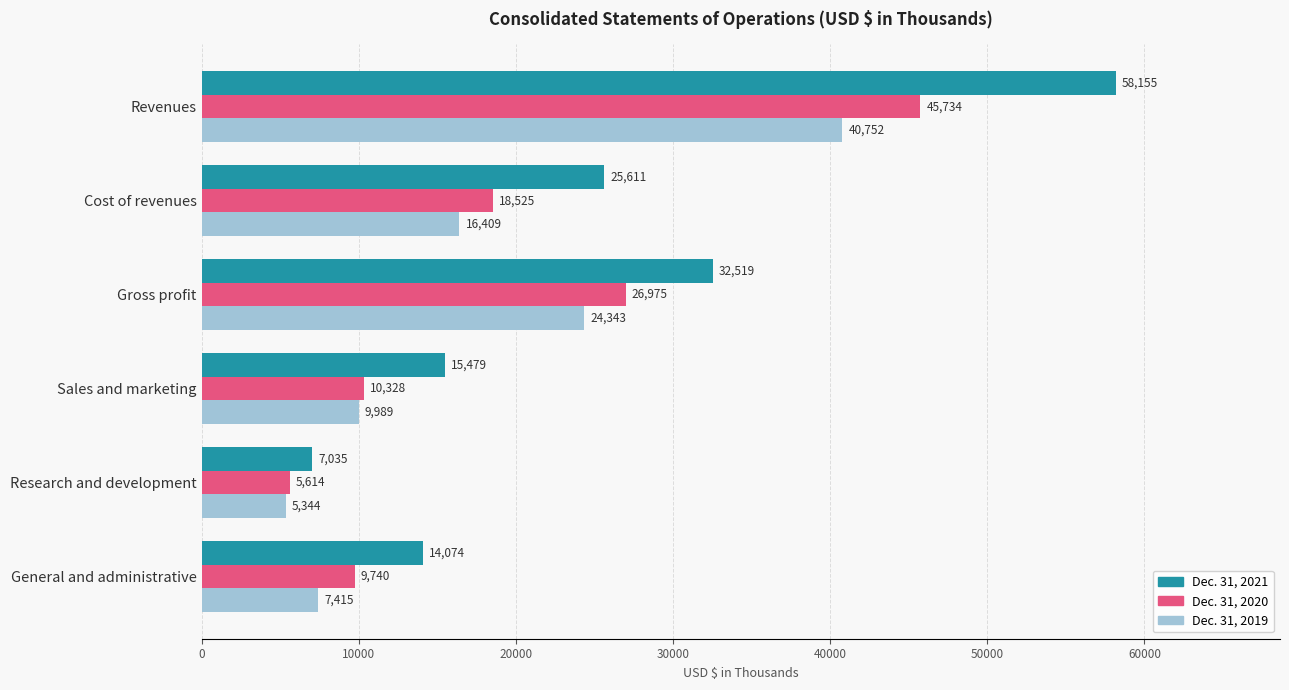

The Dec. 31, 2020 series shows 5614 at Research and development. True or false?

True